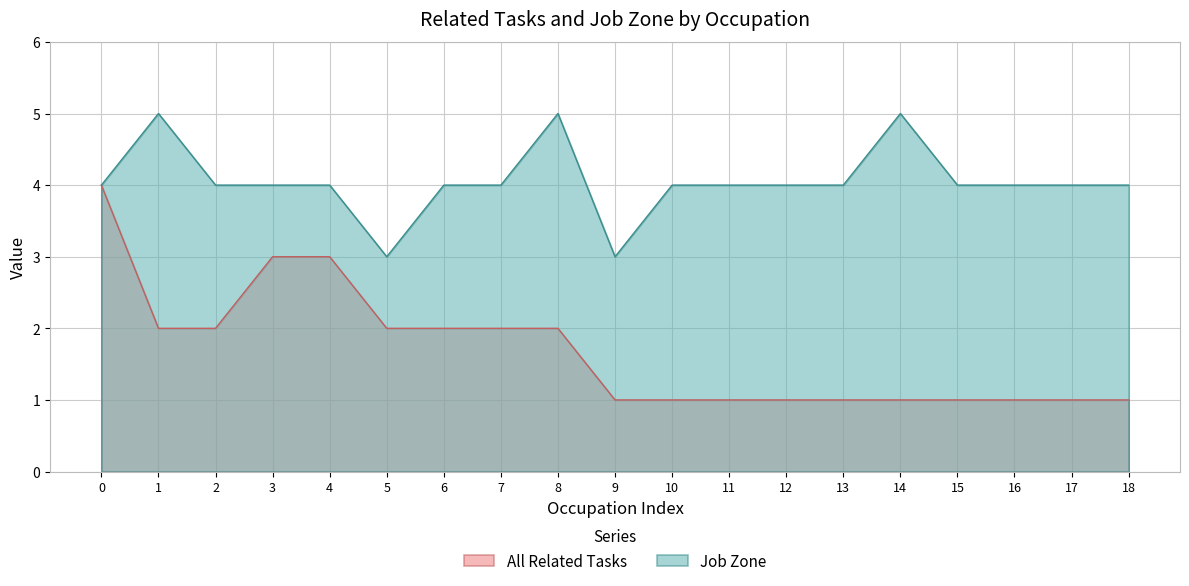

What is the maximum value shown in the chart?

5